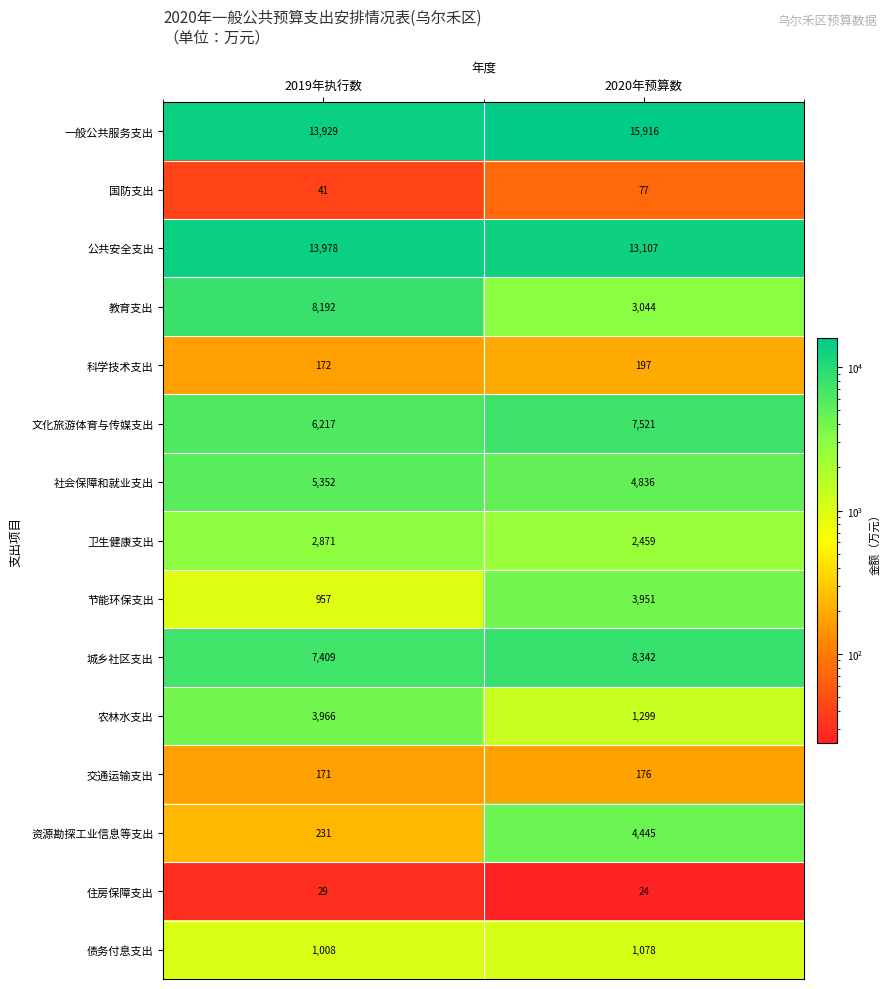

Reading left to right, list all the values displayed in this chart.

一般公共服务支出: 13929	15916
国防支出: 41	77
公共安全支出: 13978	13107
教育支出: 8192	3044
科学技术支出: 172	197
文化旅游体育与传媒支出: 6217	7521
社会保障和就业支出: 5352	4836
卫生健康支出: 2871	2459
节能环保支出: 957	3951
城乡社区支出: 7409	8342
农林水支出: 3966	1299
交通运输支出: 171	176
资源勘探工业信息等支出: 231	4445
住房保障支出: 29	24
债务付息支出: 1008	1078